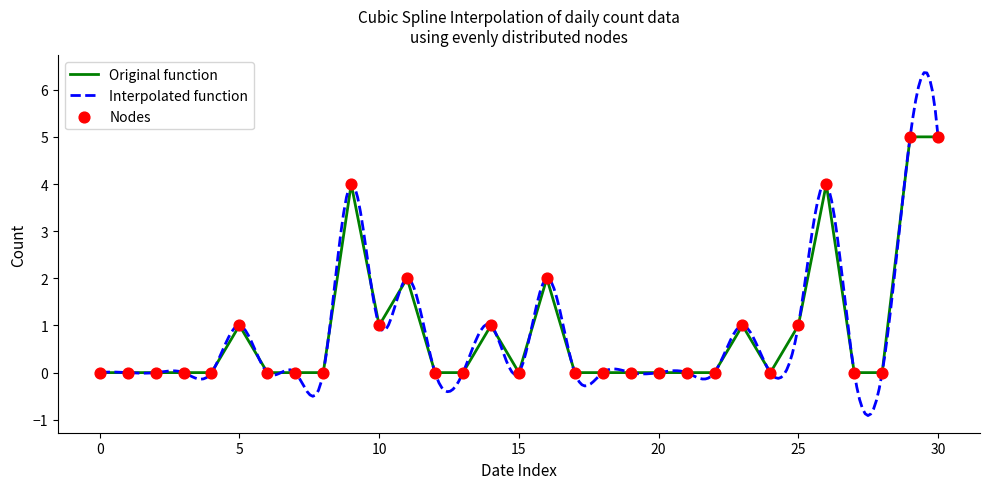

What is the change in value from 2022-09-16 to 2022-09-22?

+1